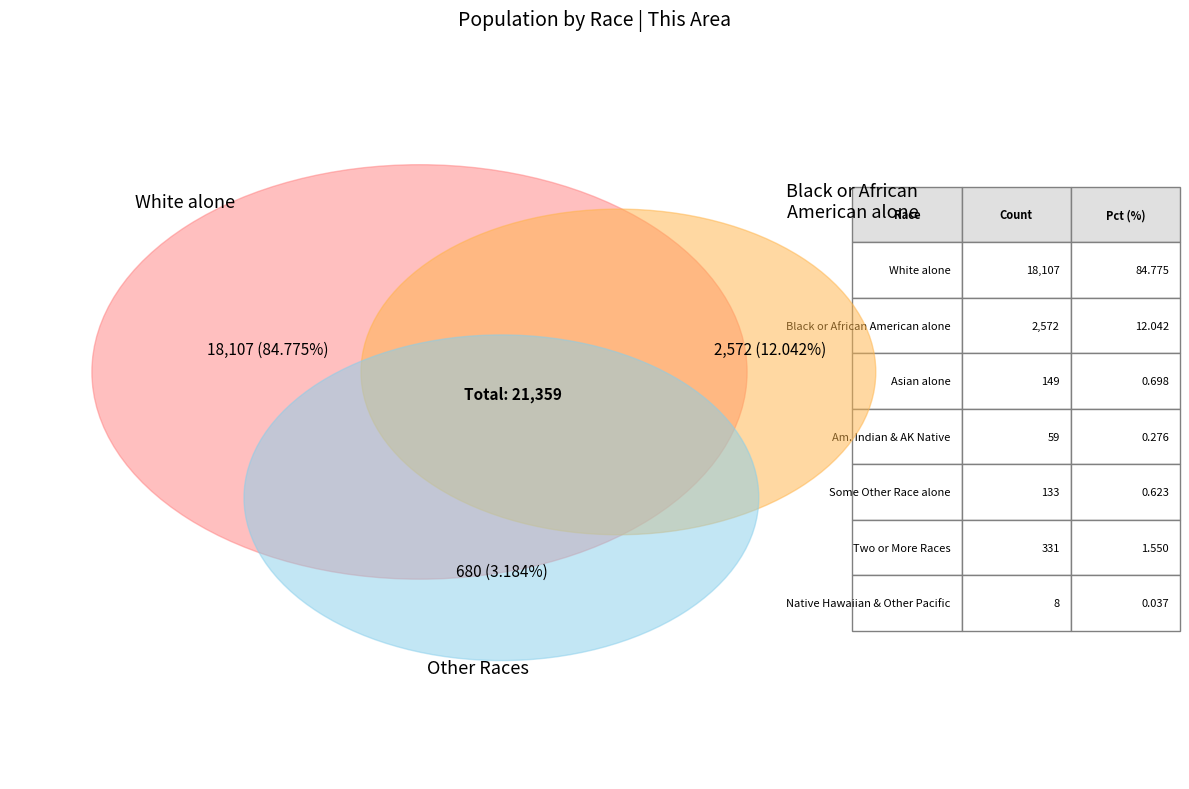

Does Asian alone account for over 50% of the chart?

No